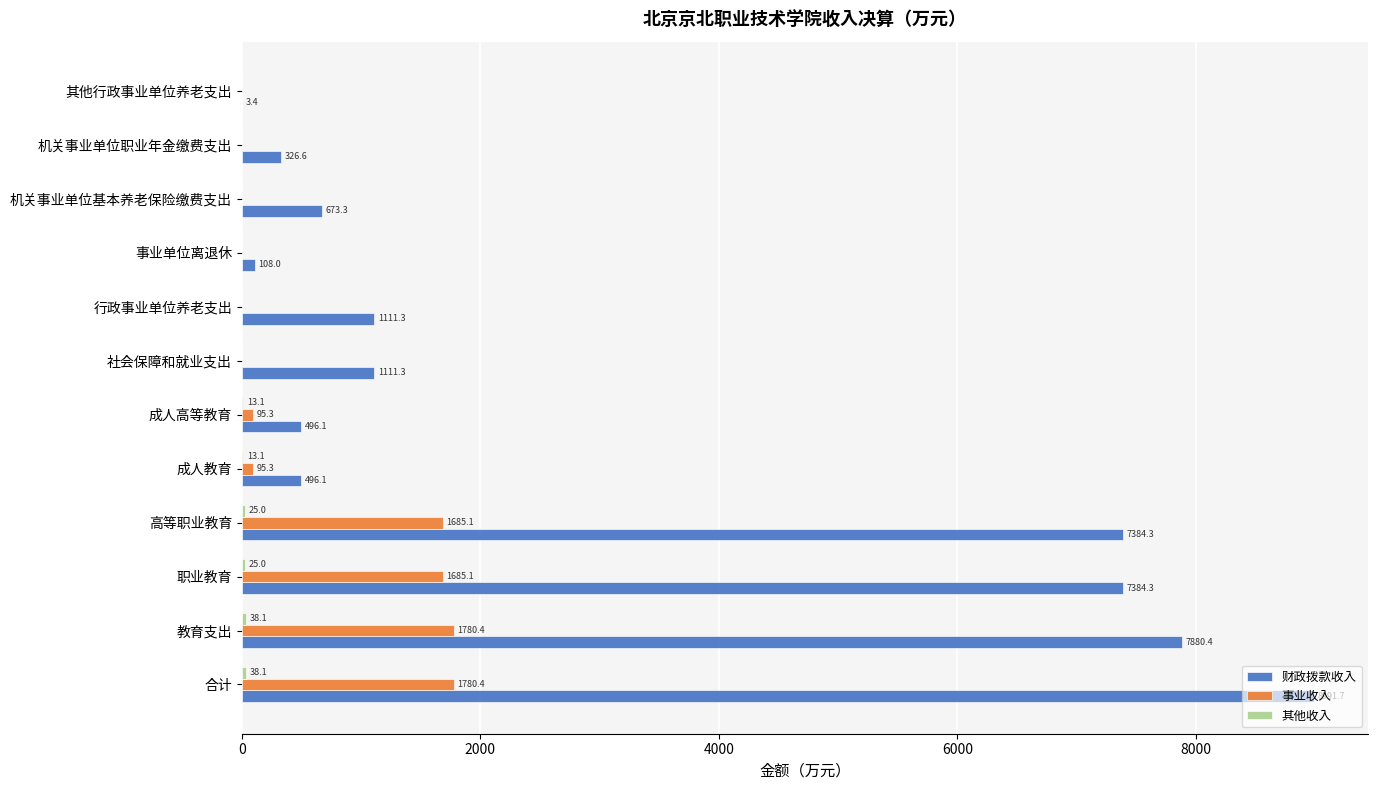

What is the total value across all series at 机关事业单位职业年金缴费支出?

326.6